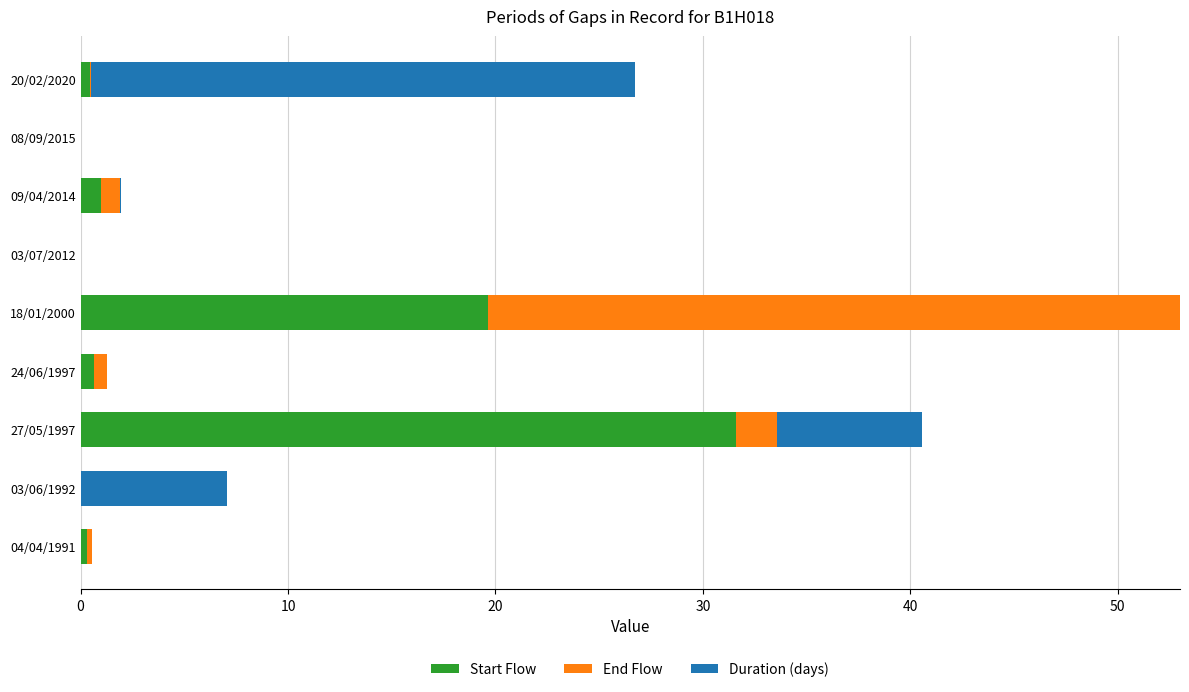

Which category has the highest value in the Start Flow series?

27/05/1997